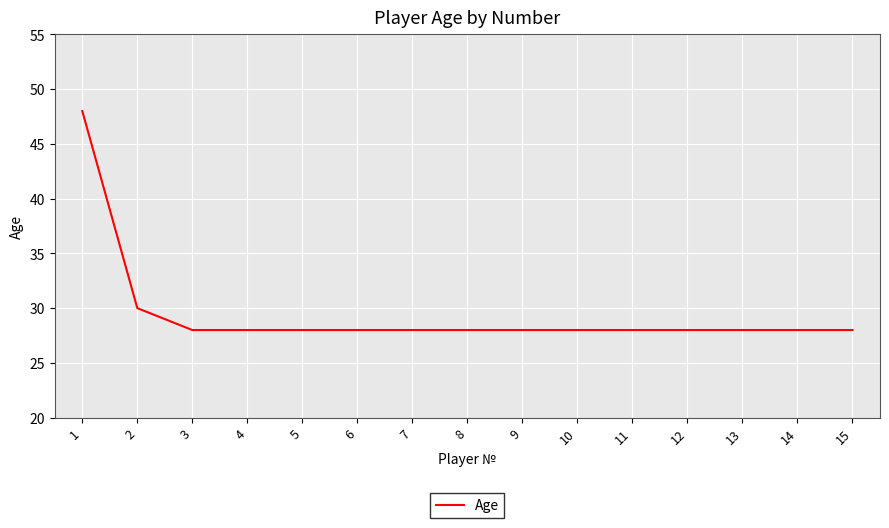

Reading left to right, list all the values displayed in this chart.

1=48	2=30	3=28	4=28	5=28	6=28	7=28	8=28	9=28	10=28	11=28	12=28	13=28	14=28	15=28